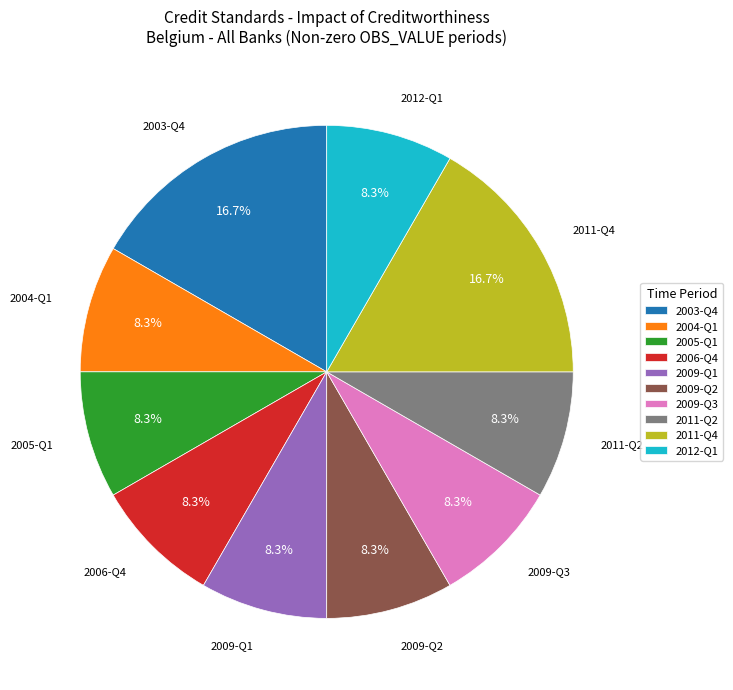

Which has a higher value, 2003-Q4 or 2009-Q3?

2003-Q4